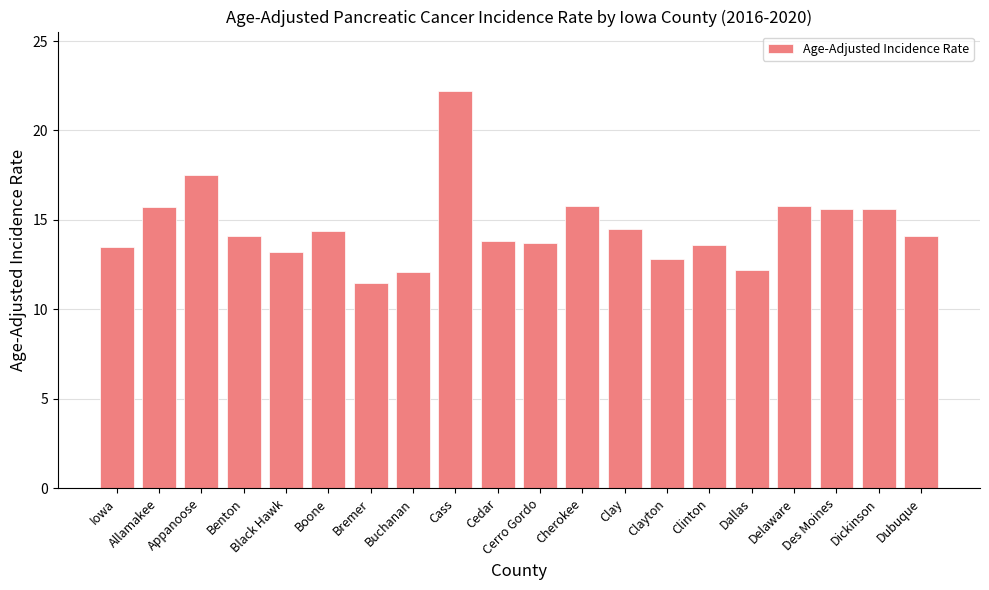

What is the difference between the maximum and minimum values?

10.7